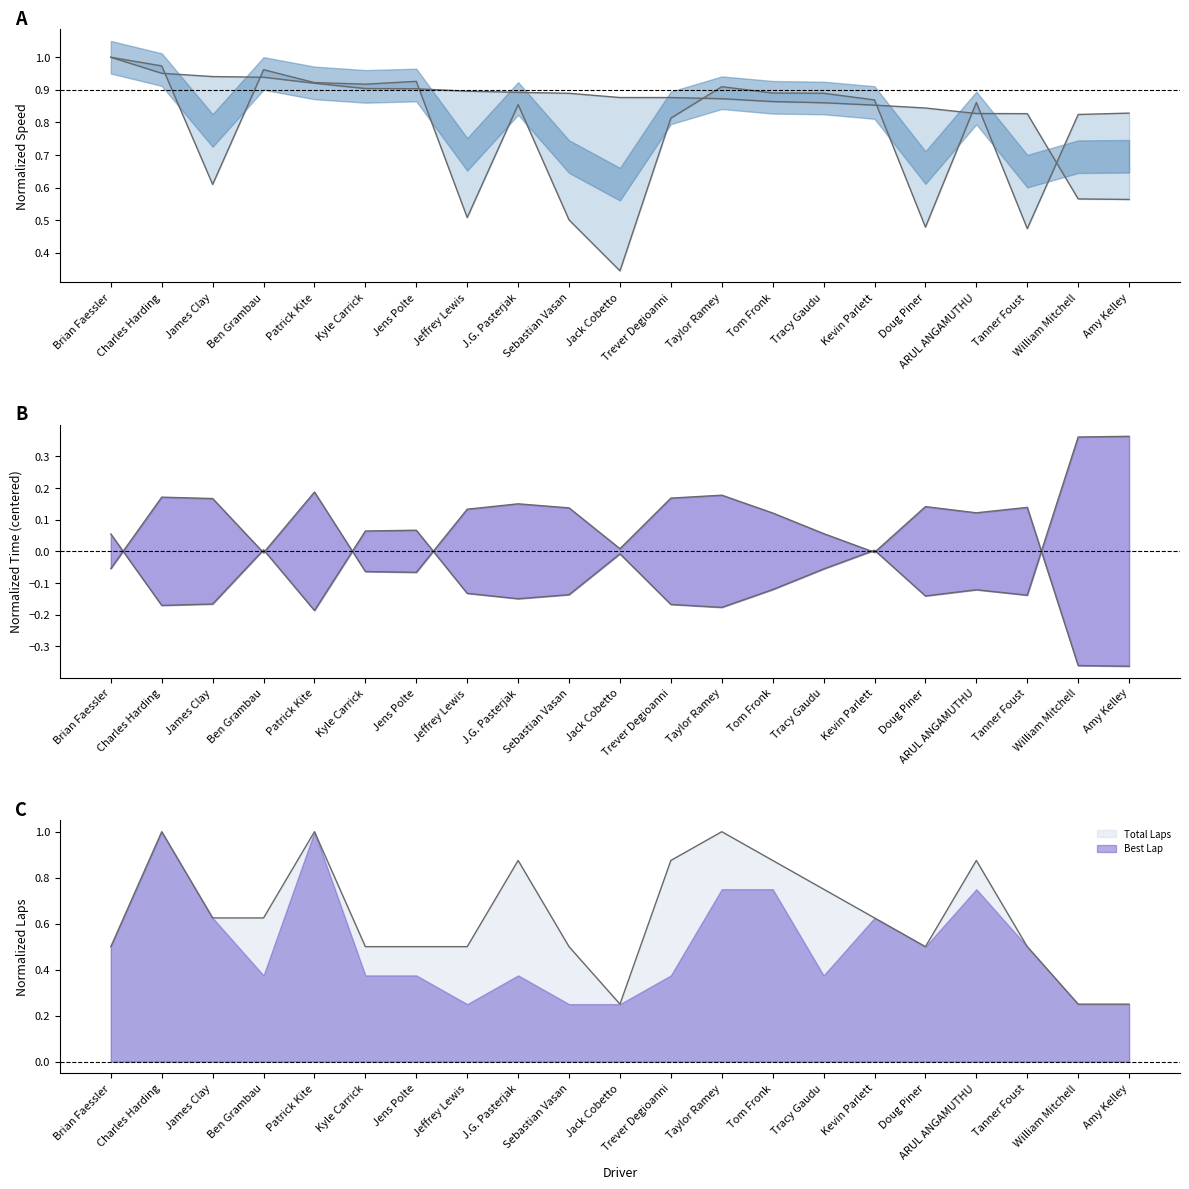

True or false: Best Lap time has a value of 0.9 at Ben Grambau.

True